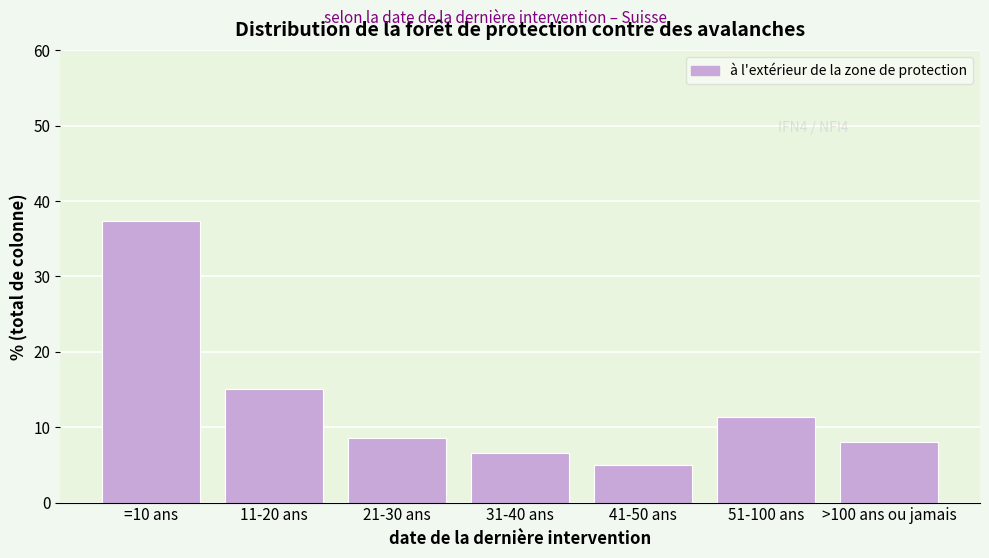

Reading left to right, list all the values displayed in this chart.

37.3	15.1	8.6	6.6	5.0	11.4	8.0